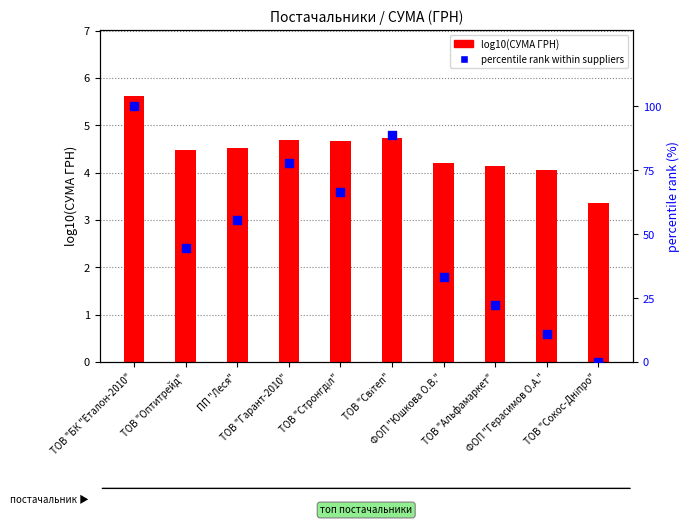

What are all the series names shown in the legend?

log10(СУМА ГРН), percentile rank within suppliers